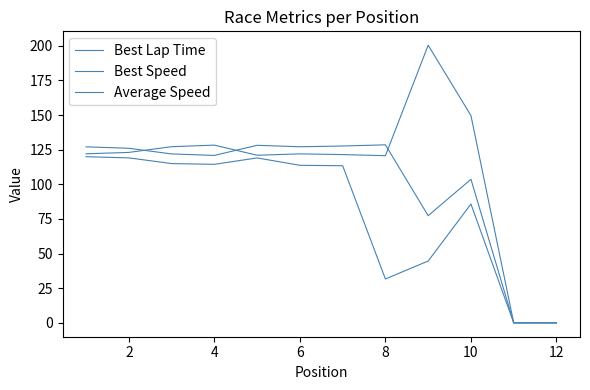

Rank the series by their maximum value, from highest to lowest.

Best Lap Time, Best Speed, Average Speed